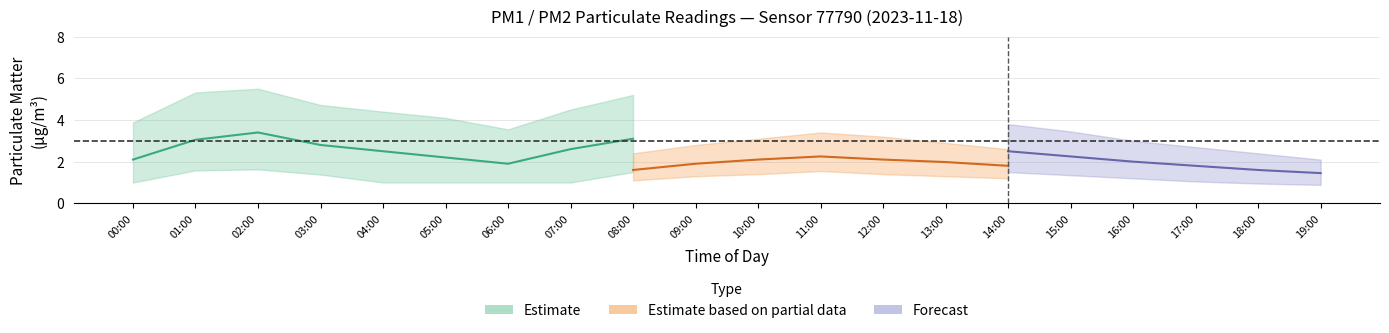

Is the value of P1 at 18:00 greater than the value of P1_upper at 16:00?

No